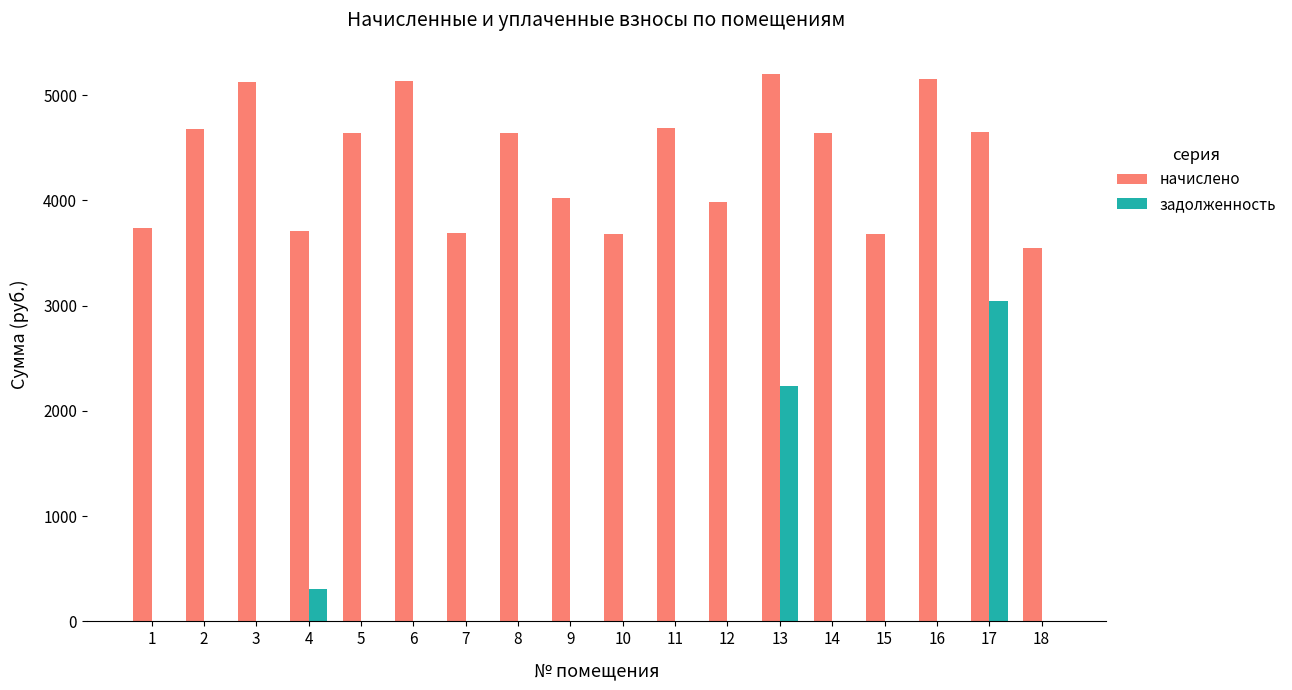

The задолженность series shows 1350.8 at 17. True or false?

False